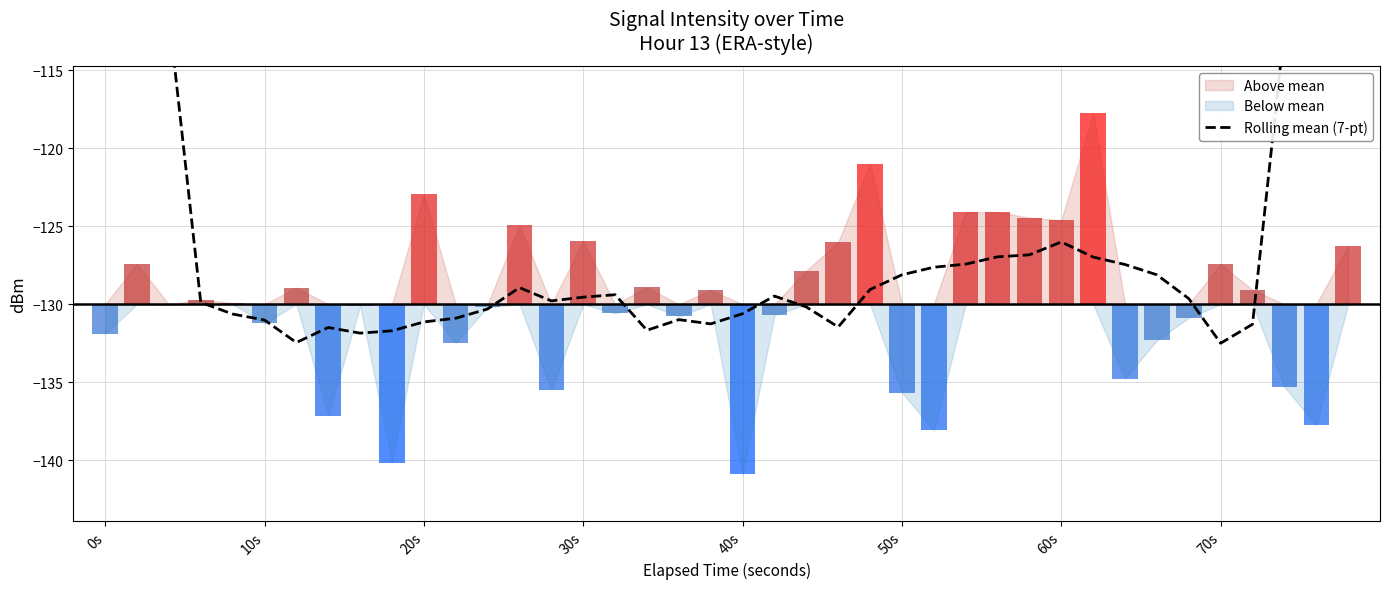

What is the difference between the maximum and minimum values?

58.3